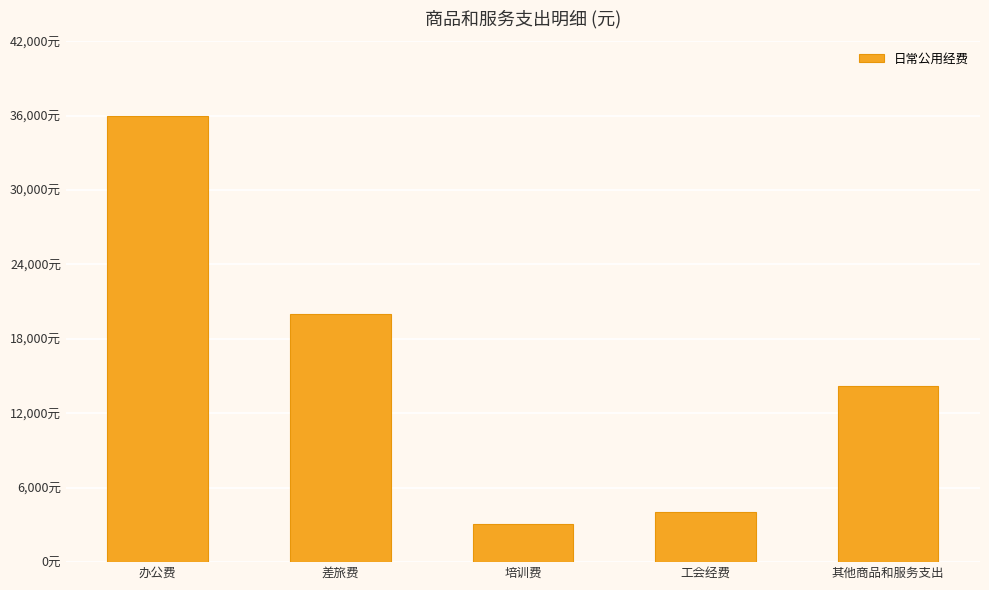

Rank the categories by value from highest to lowest.

办公费, 差旅费, 其他商品和服务支出, 工会经费, 培训费